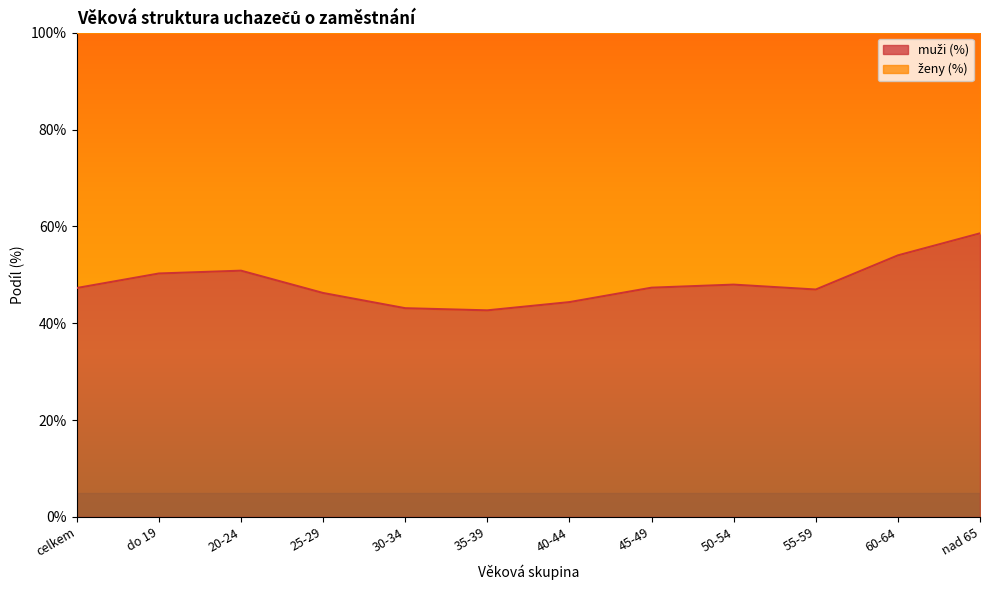

Approximately how many times larger is the value at 60-64 compared to 35-39?

1.3